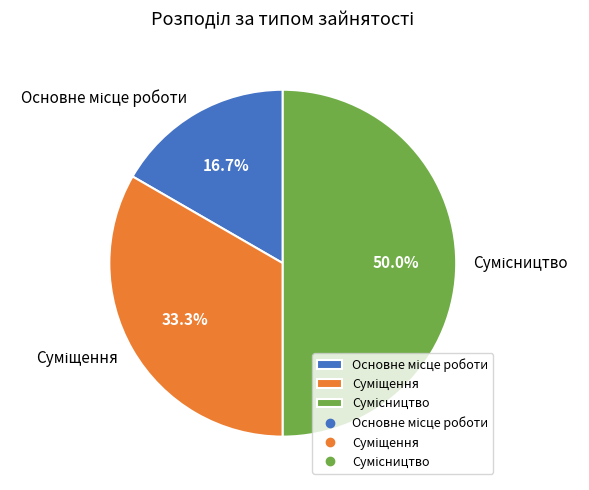

How many segments does this pie chart have?

3